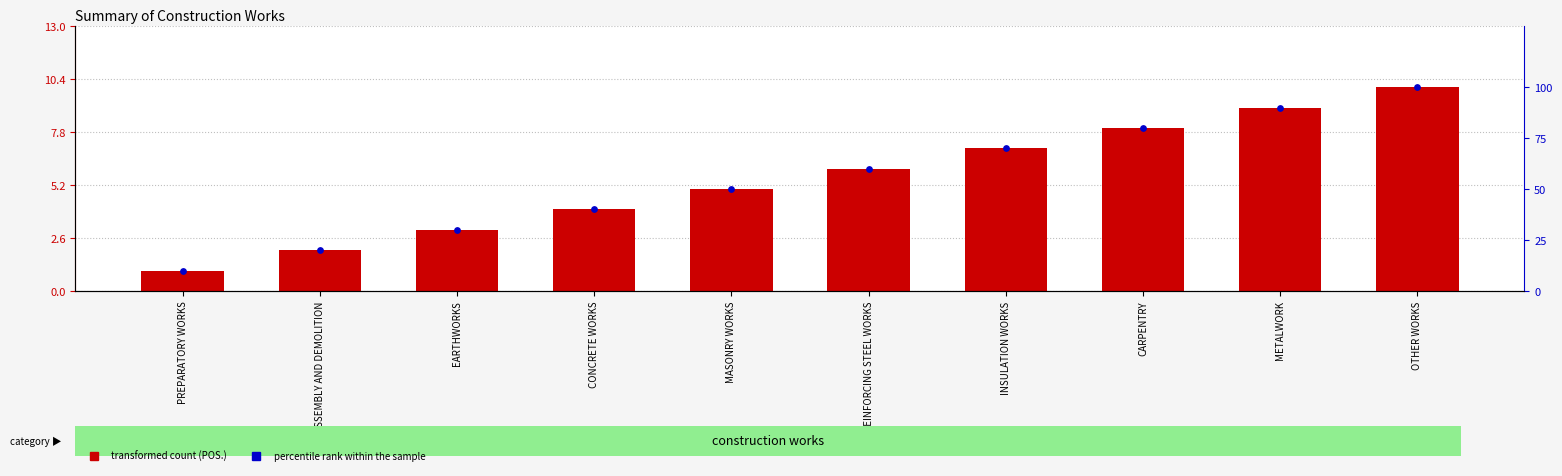

Which series reaches the minimum Y coordinate?

transformed count